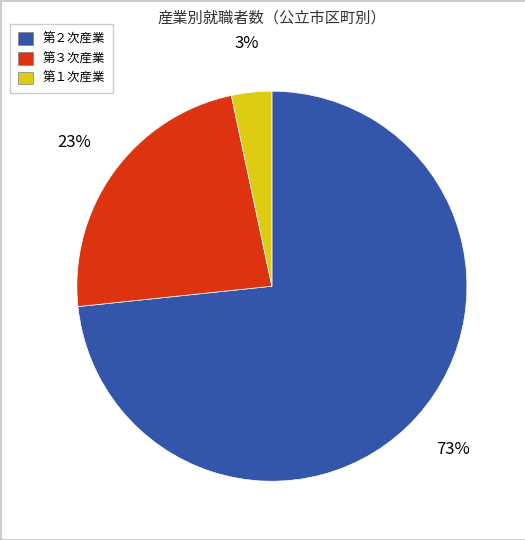

To the nearest percent, what is the average slice percentage?

33%